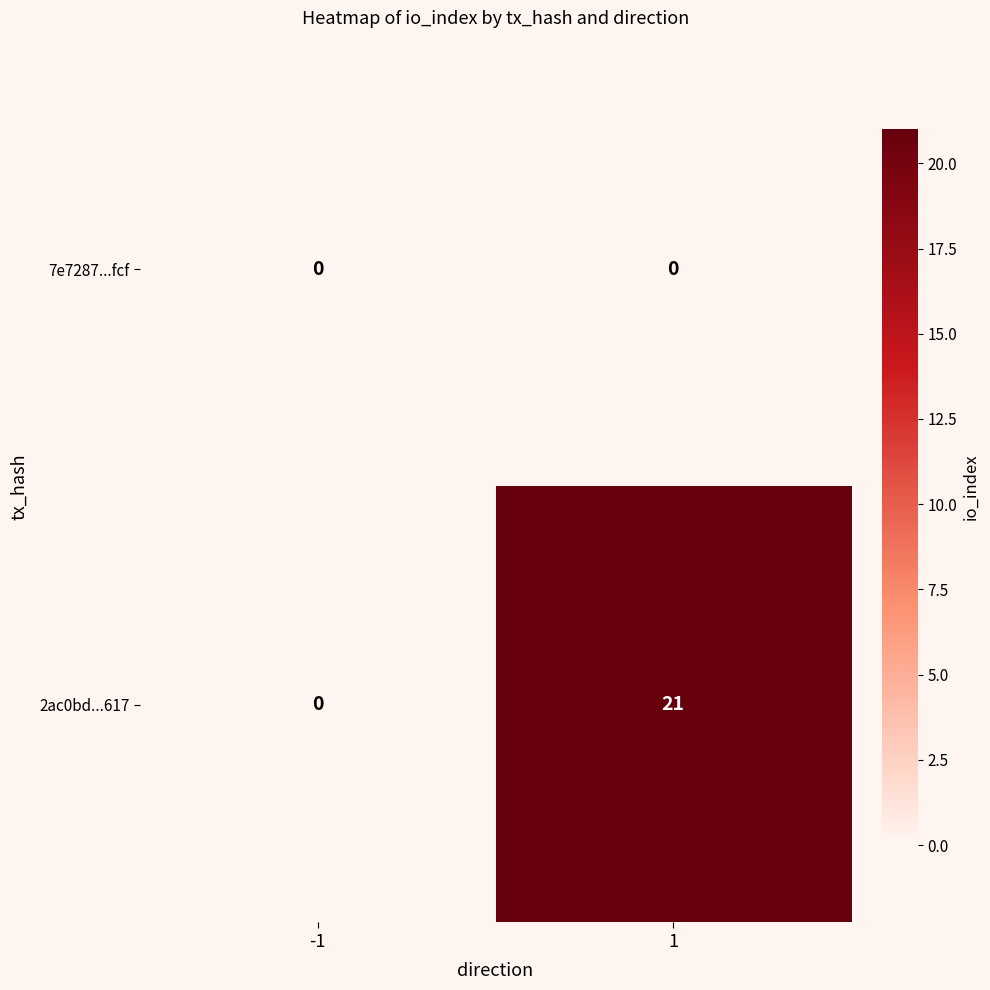

List the series in order of their peak value, lowest first.

7e7287...fcf, 2ac0bd...617